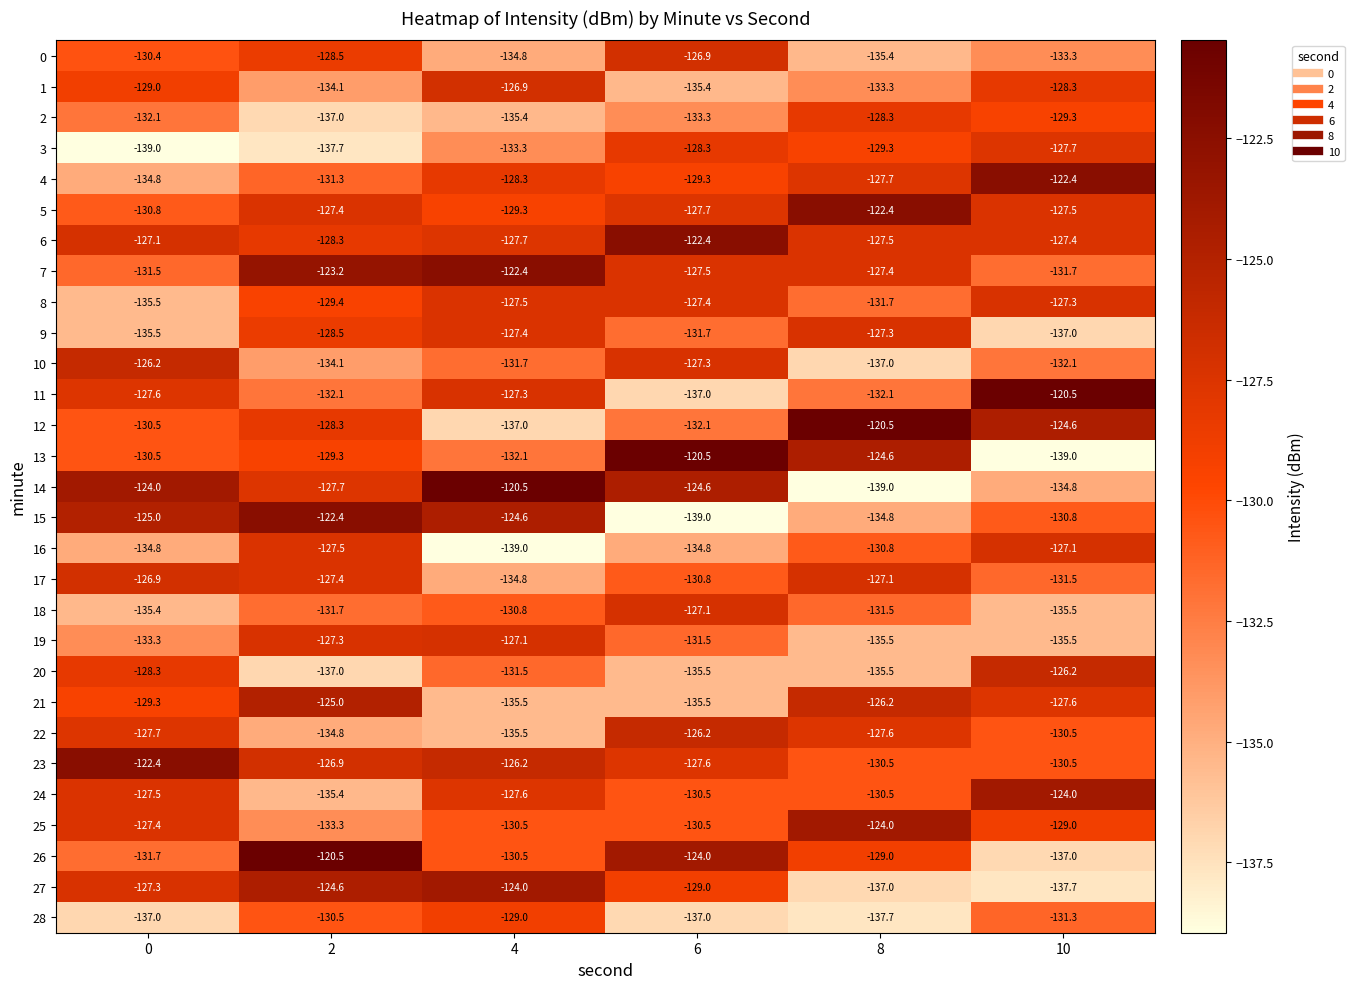

At which category is the sum across all series the highest?

2